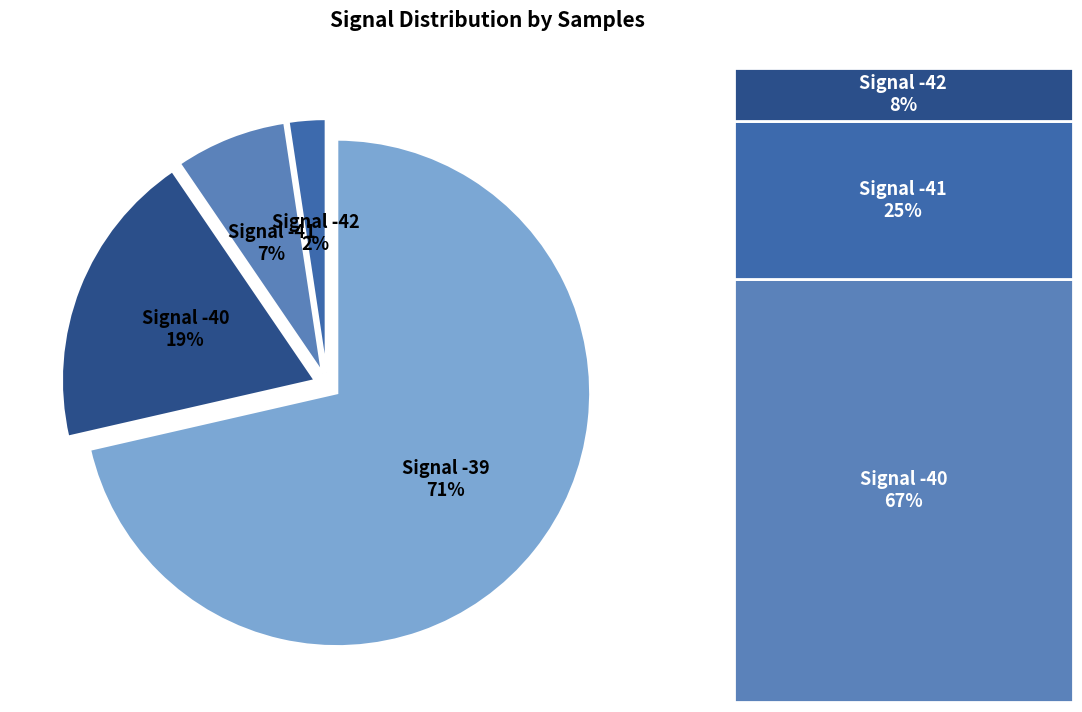

Rank the categories by value from highest to lowest.

Signal -39, Signal -40, Signal -41, Signal -42